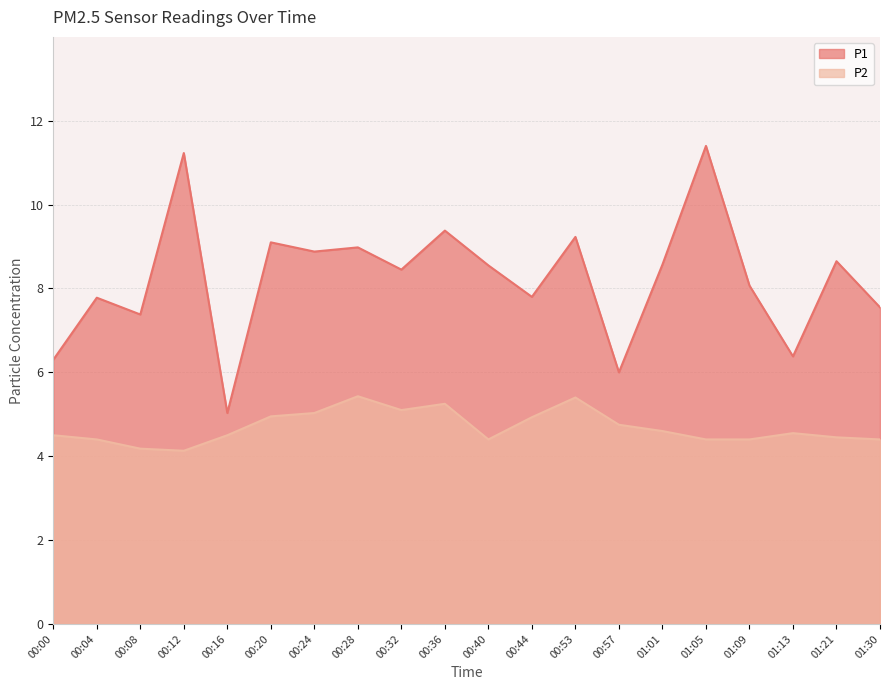

What is the greatest value displayed?

11.4